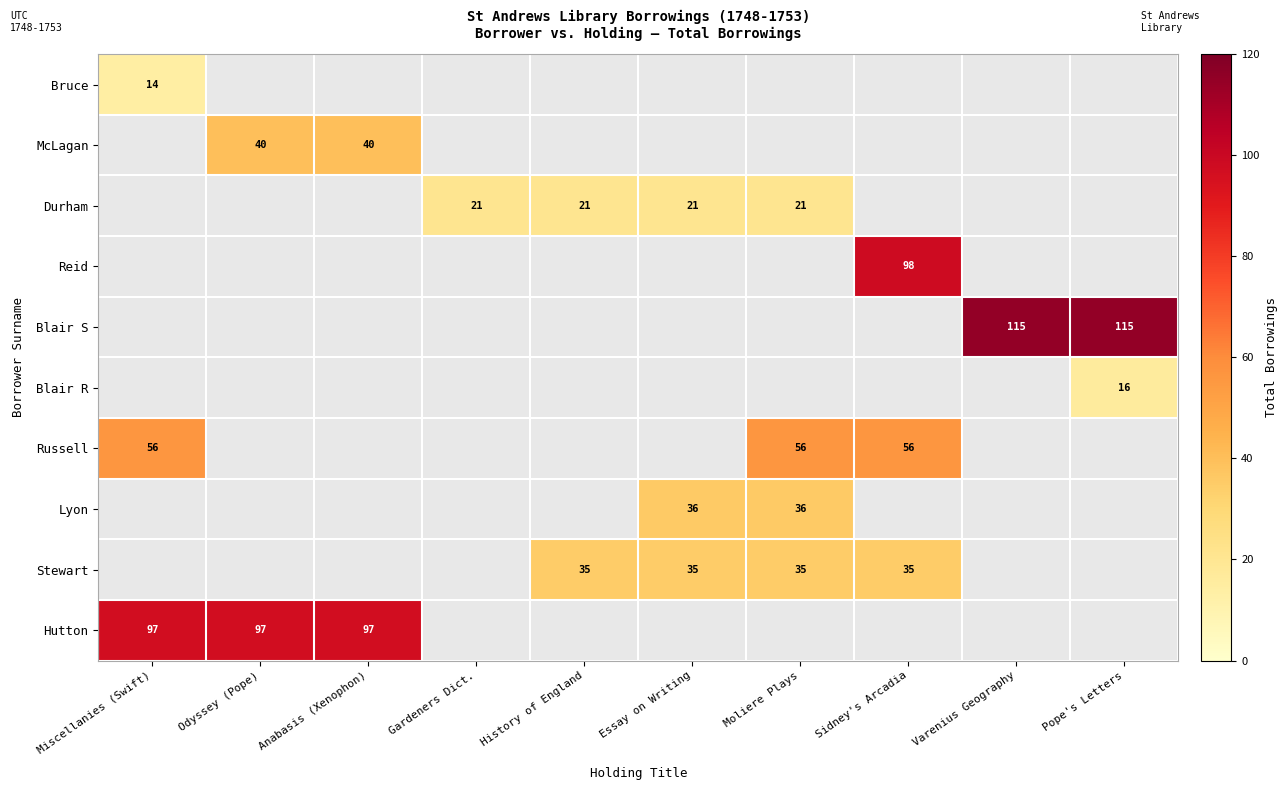

Is it true that McLagan equals 40 at Odyssey (Pope)?

True